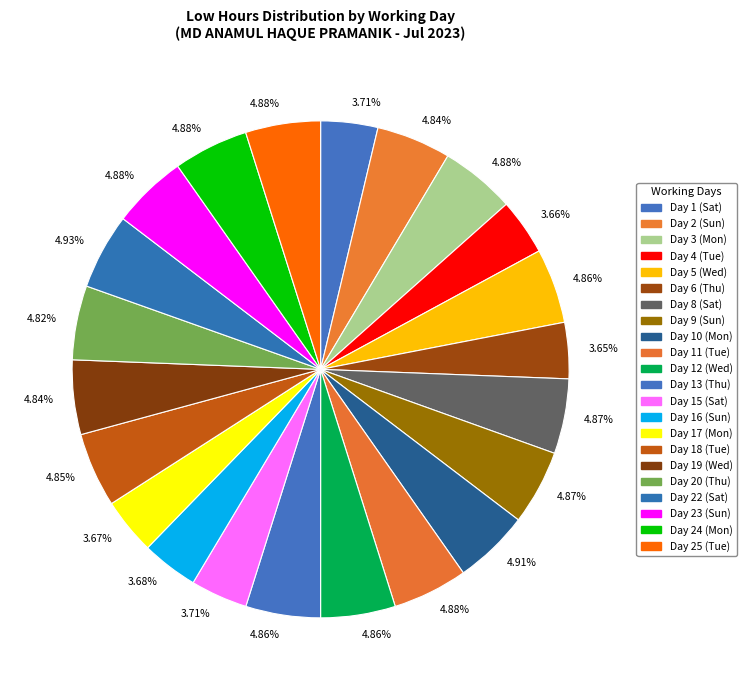

Is there a majority slice in this chart?

No